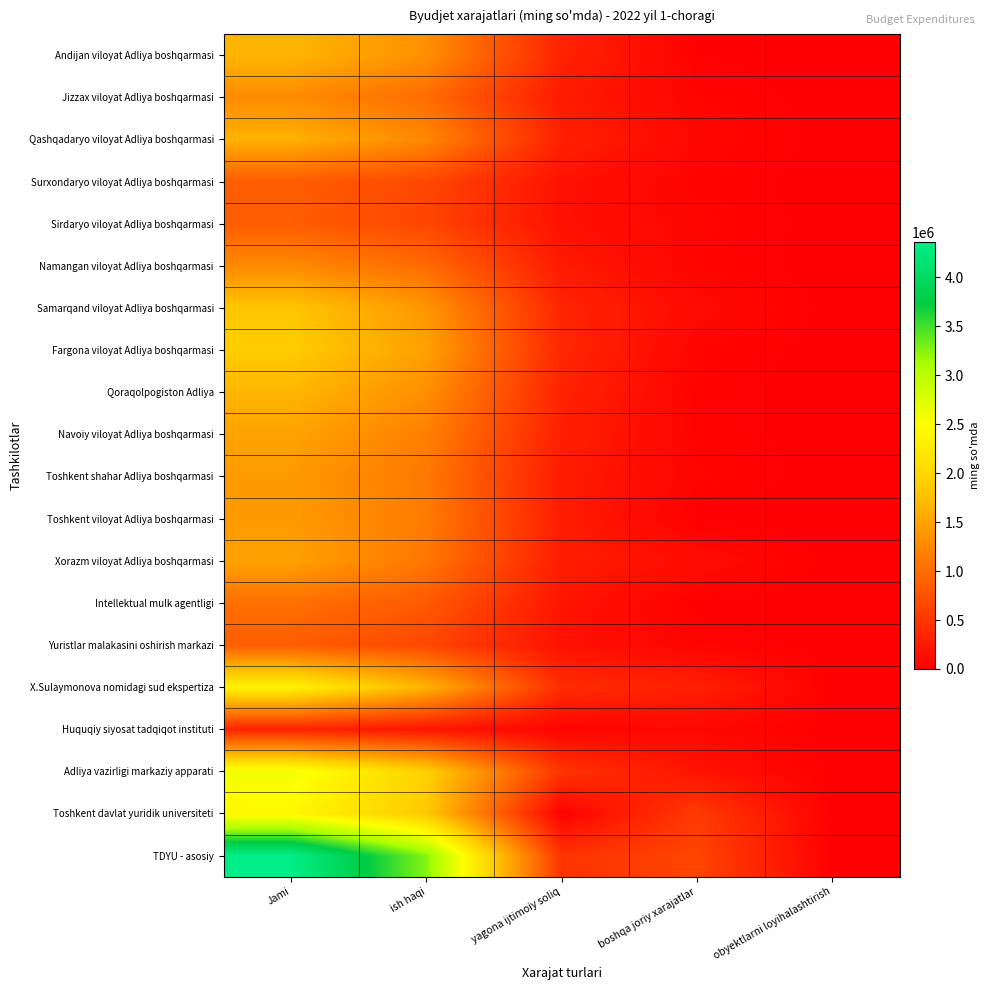

How many distinct data groups are displayed?

20